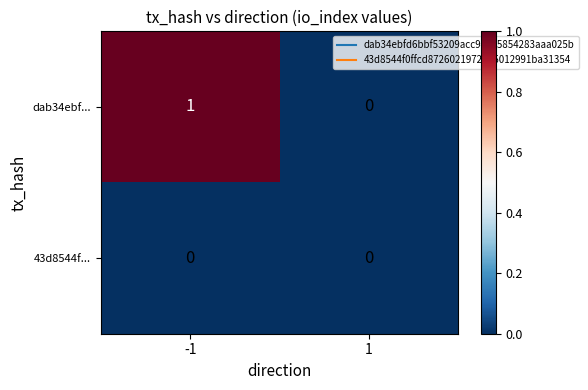

List the series in order of their peak value, lowest first.

43d8544f..., dab34ebf...